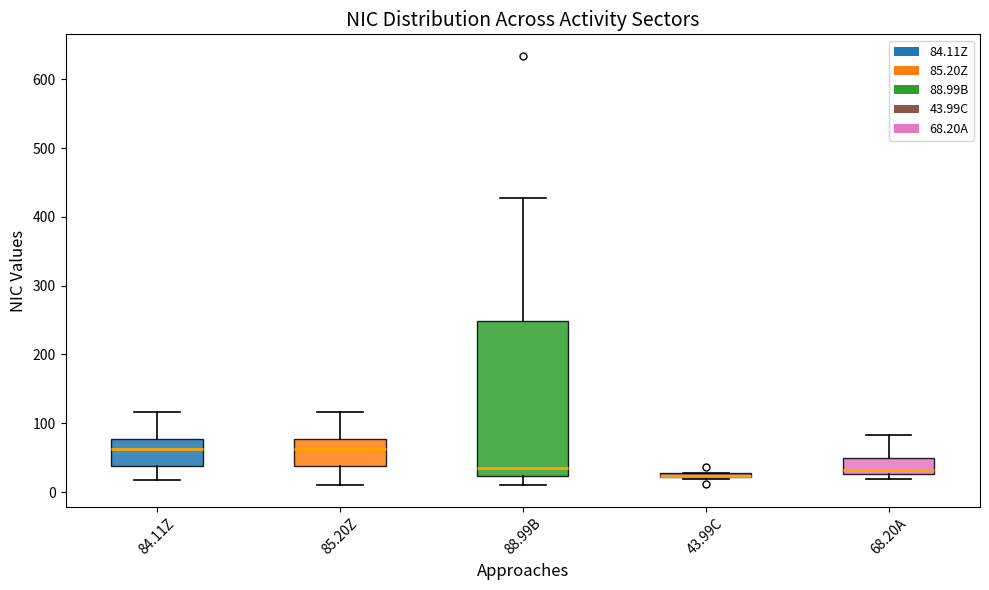

Comparing the boxes themselves (not the whiskers), which one is the tallest?

88.99B